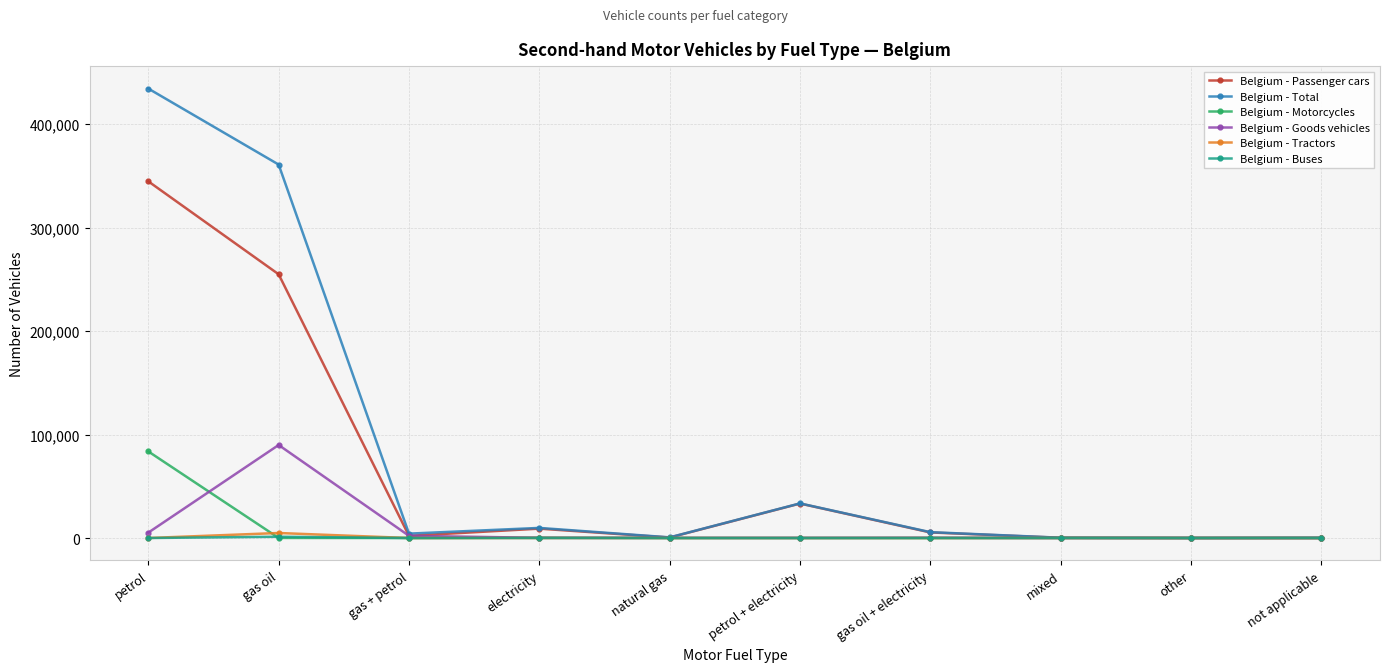

Which label corresponds to the largest value in the chart?

petrol